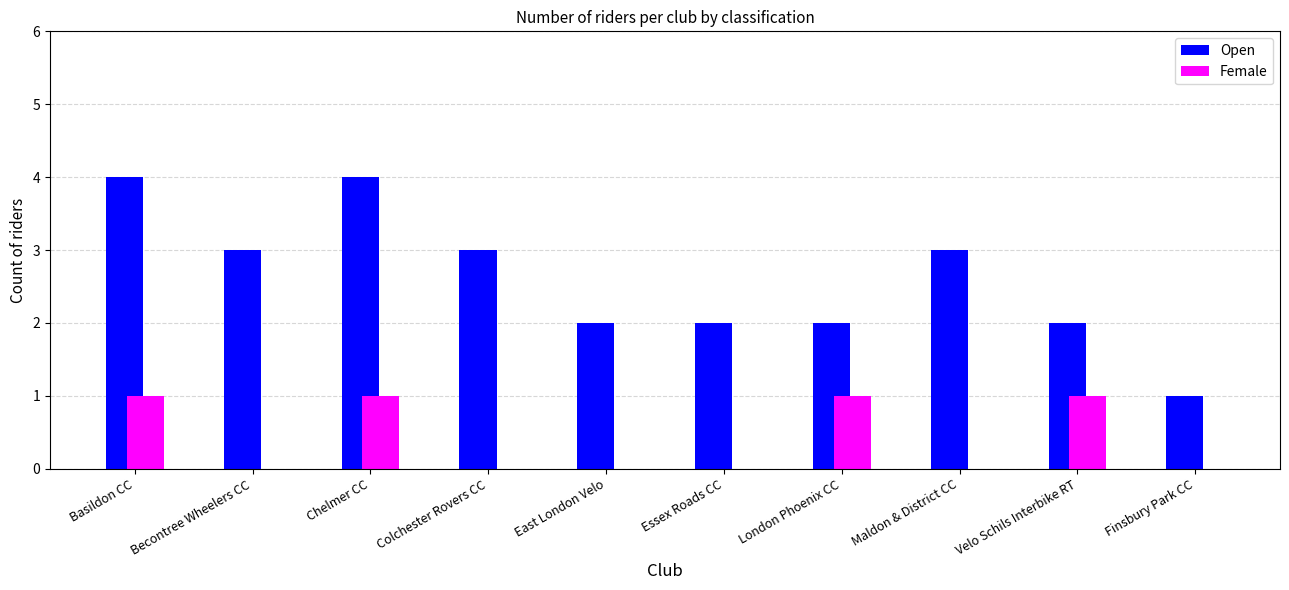

What is the sum of all Female values?

4